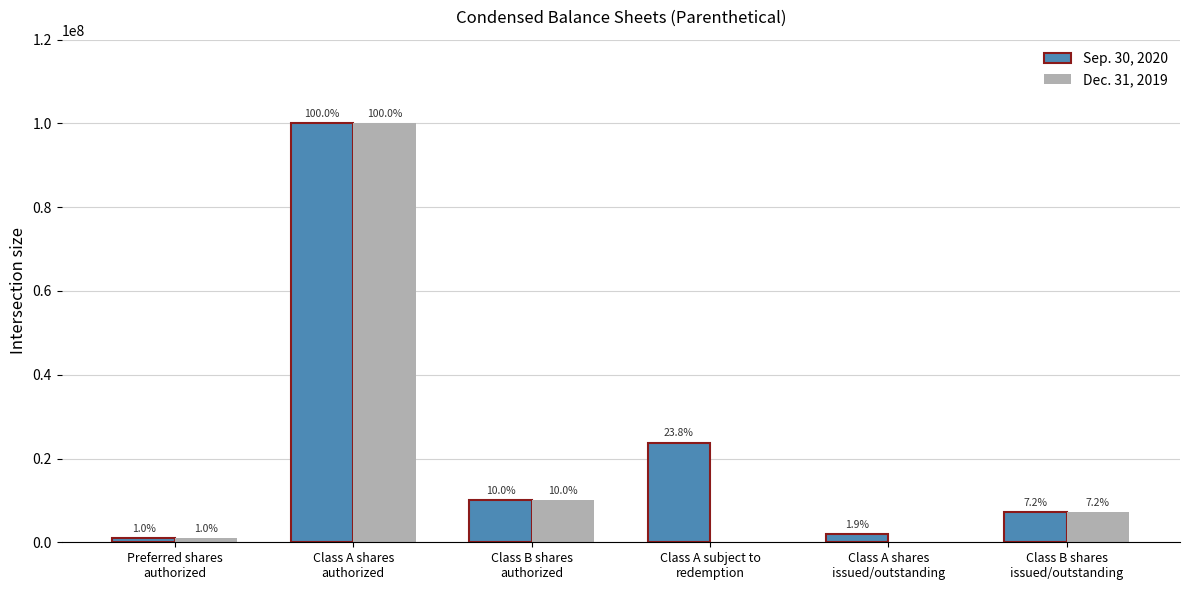

How many groups of bars are there?

6